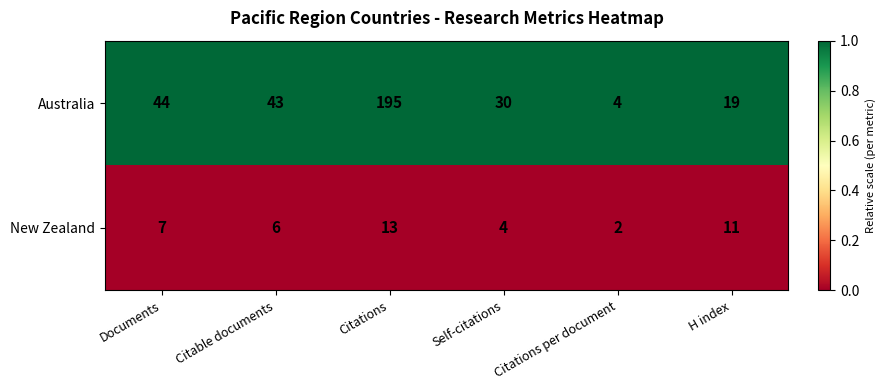

List the series in order of their peak value, lowest first.

New Zealand, Australia